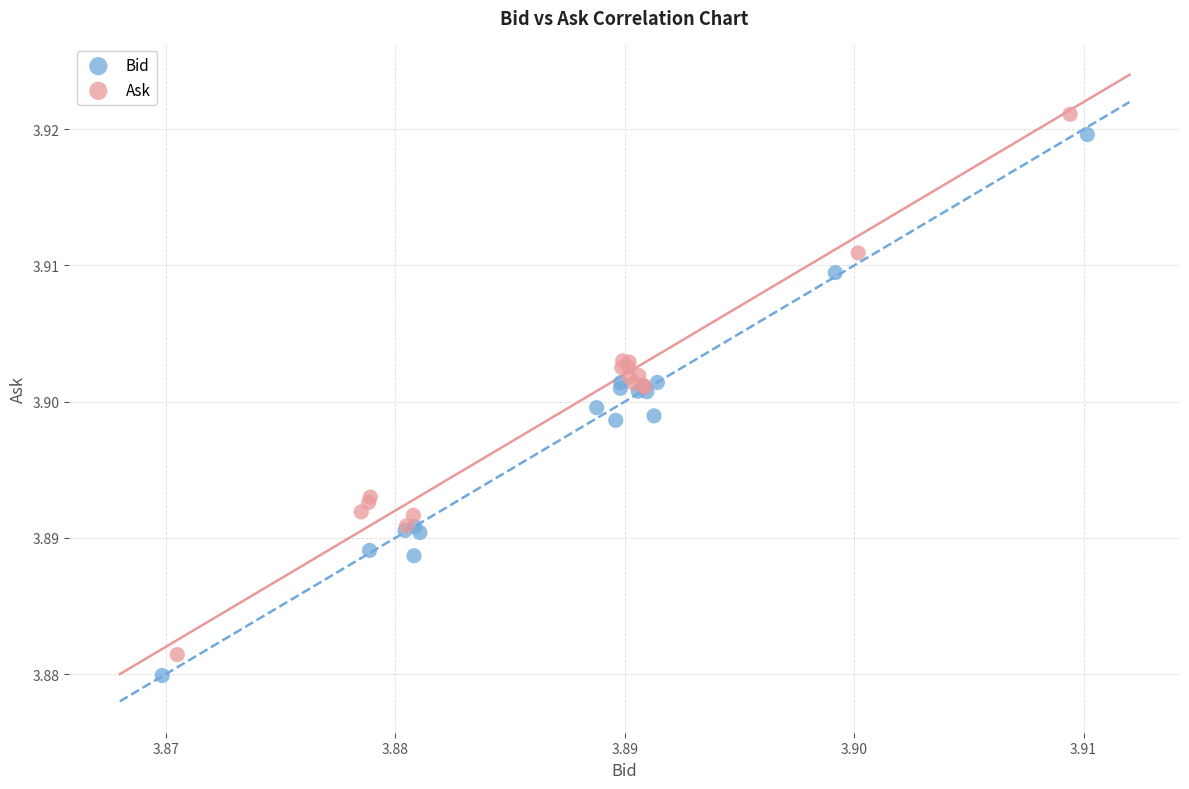

What are all the series names shown in the legend?

Bid, Ask